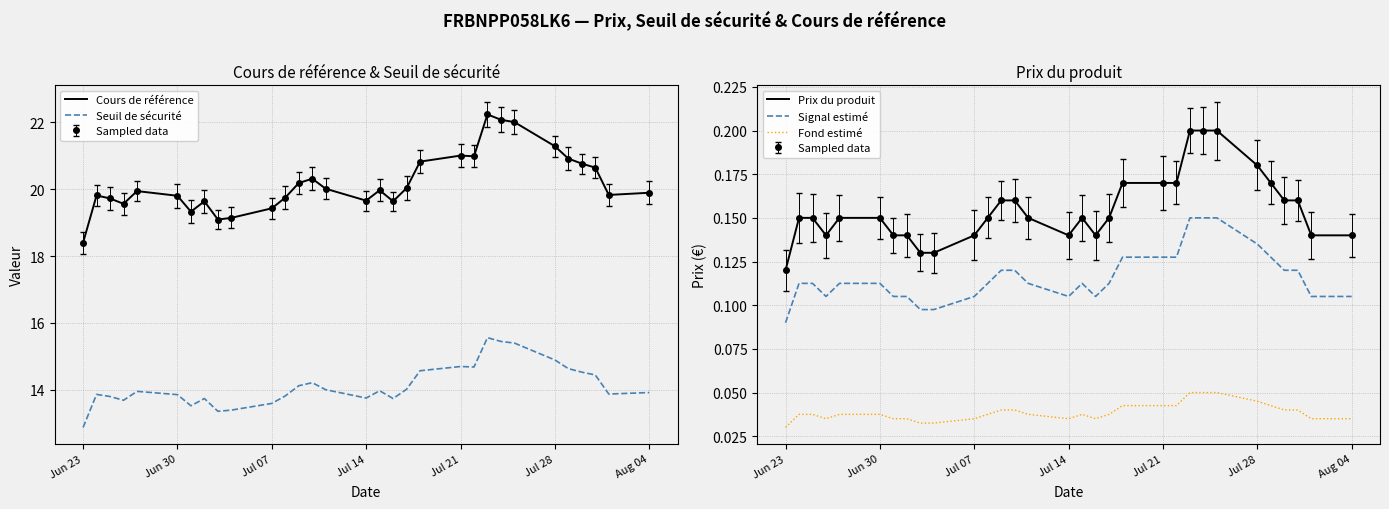

Rank the series by their maximum value, from highest to lowest.

Cours de référence, Seuil de sécurité, Prix du produit, Signal estimé, Fond estimé